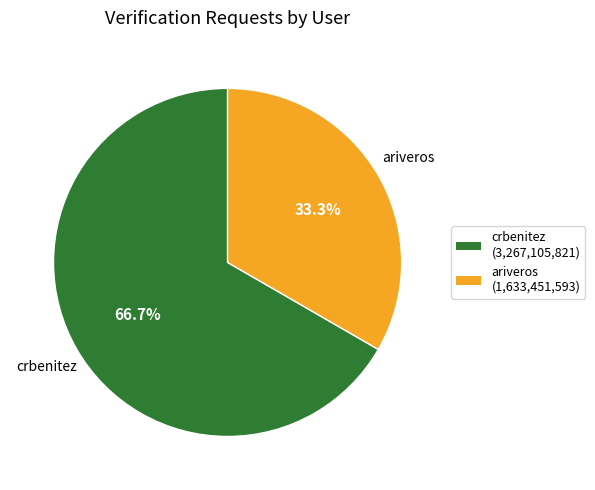

To the nearest percent, what is the average slice percentage?

50%